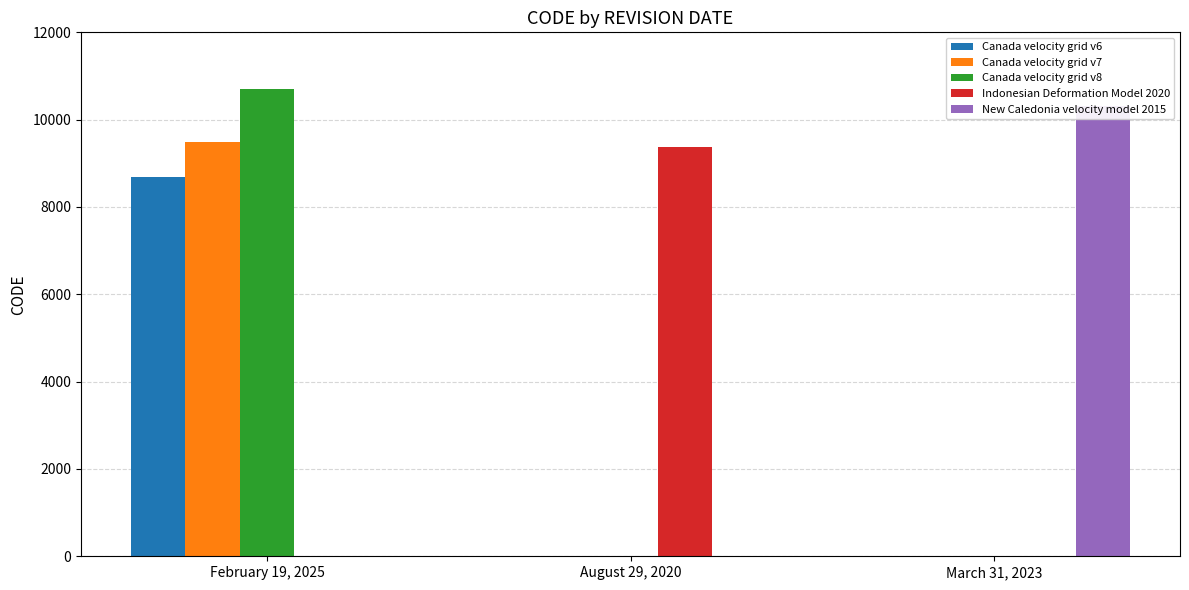

What are all the series names shown in the legend?

Canada velocity grid v6, Canada velocity grid v7, Canada velocity grid v8, Indonesian Deformation Model 2020, New Caledonia velocity model 2015